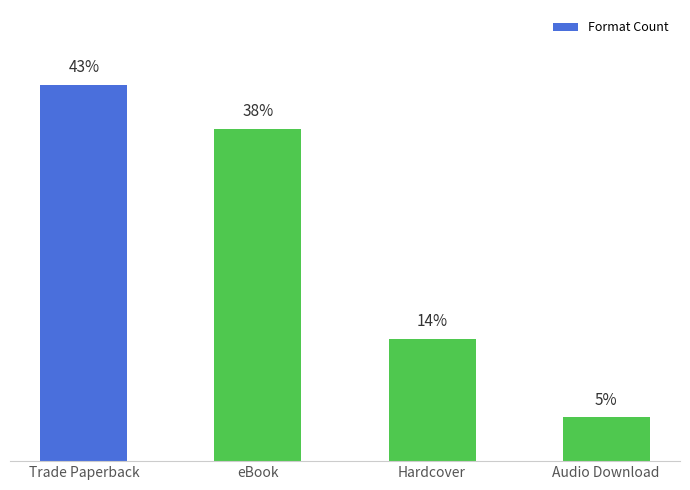

At which category does the chart reach its peak across all series?

Trade Paperback